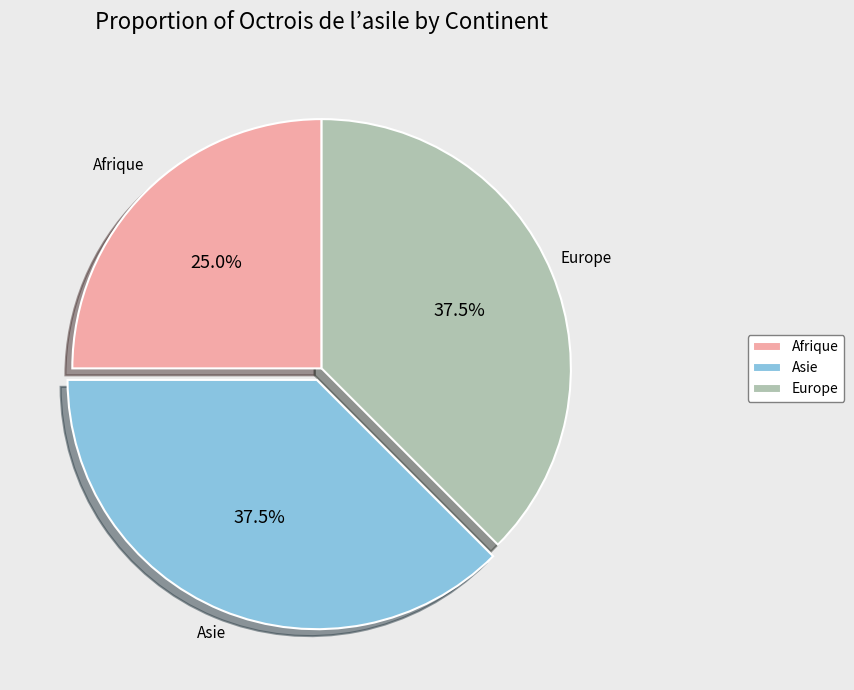

Does any single category account for the majority?

No